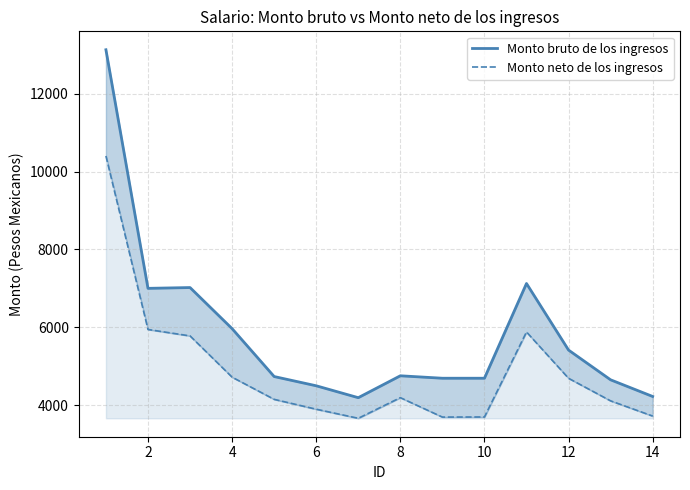

Reading right to left, extract all data points from this chart.

Monto bruto de los ingresos: 4221.0	4649.0	5413.5	7124.6	4689.8	4689.8	4752.7	4189.9	4495.8	4733.3	5964.5	7020.4	6999.9	13131.8
Monto neto de los ingresos: 3717.6	4108.4	4688.0	5878.4	3694.1	3691.2	4190.5	3660.2	3893.8	4147.0	4717.1	5777.5	5943.0	10401.7